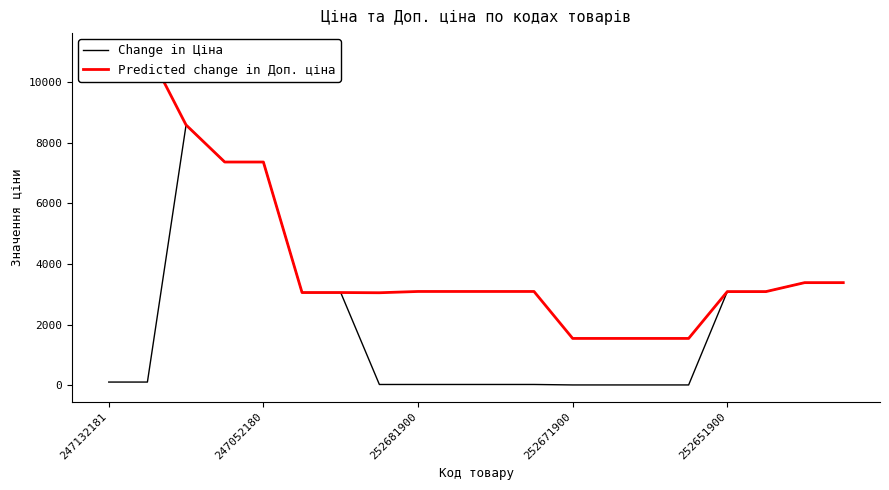

Between which two adjacent categories do Predicted change in Доп. ціна and Change in Ціна first intersect?

15 and 16